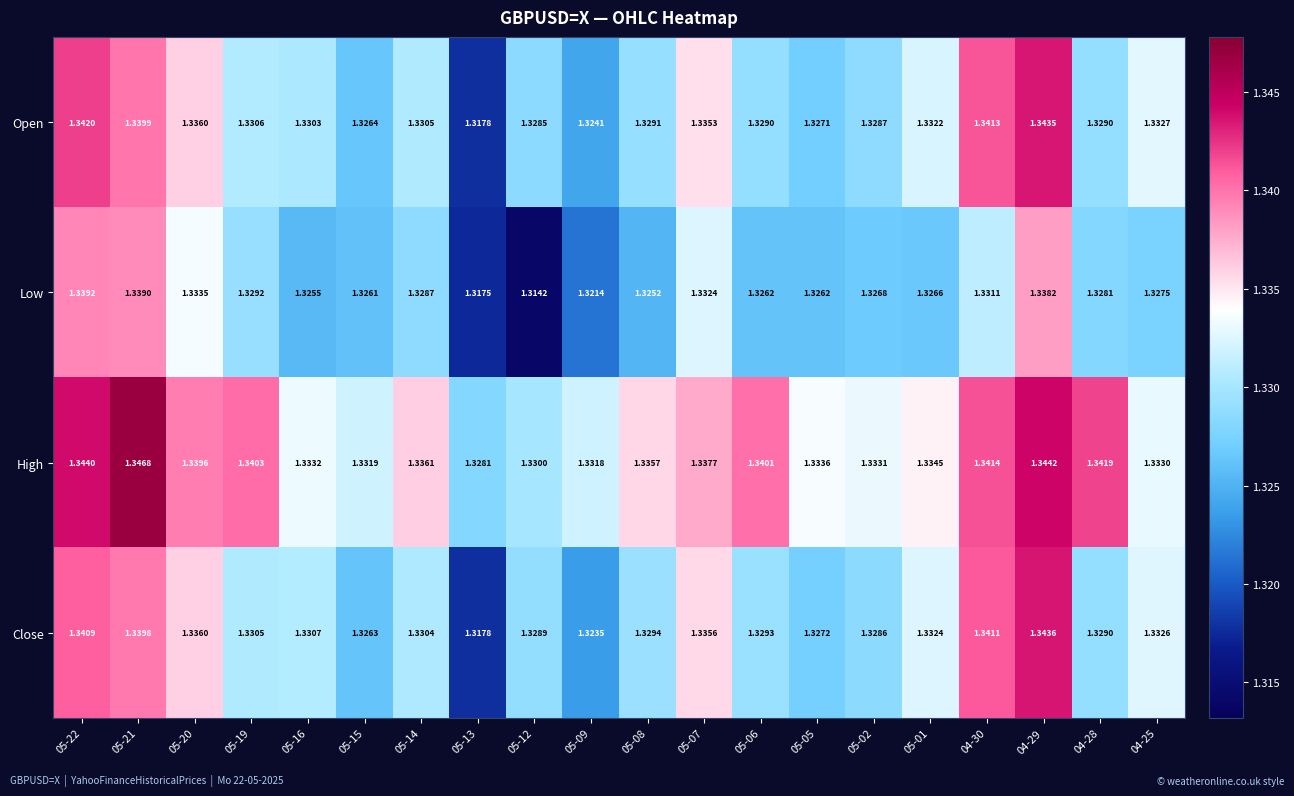

Is the value of High at 05-08 greater than the value of Low at 05-05?

Yes